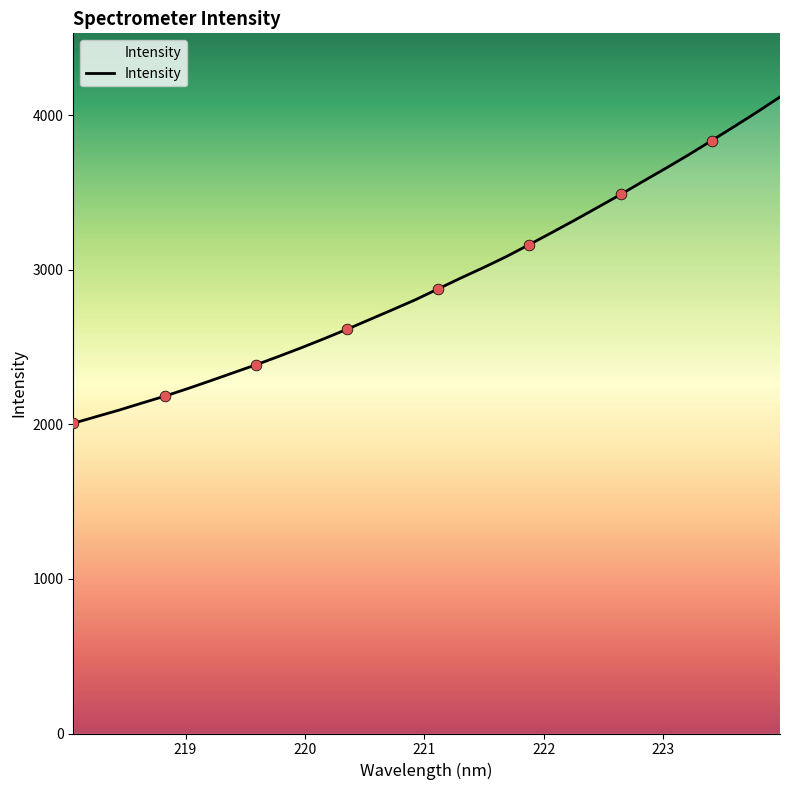

What is the greatest value displayed?

4118.3